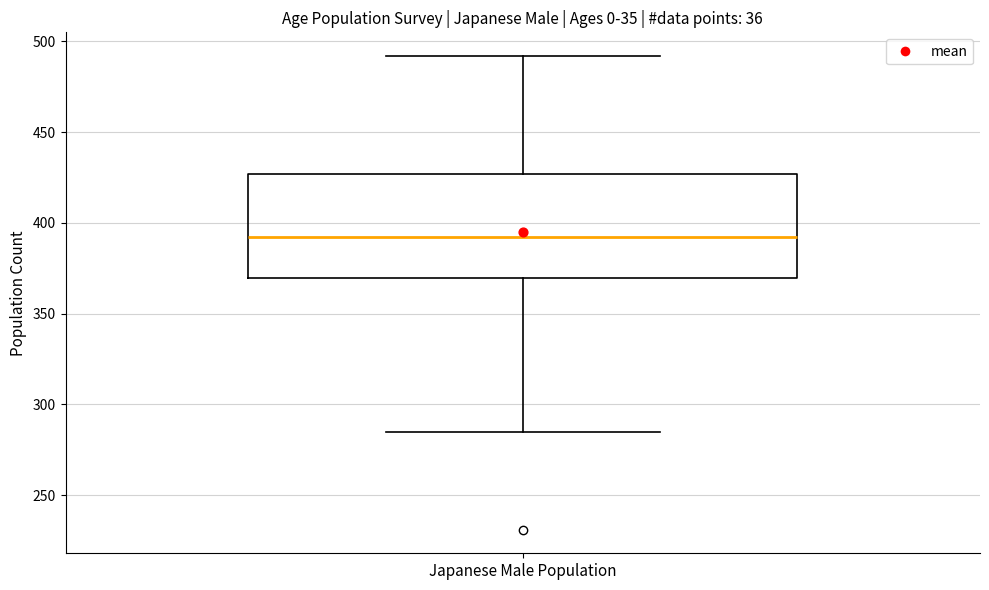

Read this box plot against the y-axis: the position of the median line, the range covered by the box, and the ends of both whiskers. The values are not printed on the chart, so give them approximately, as read against the axis.

median 390, box 370 to 425, whiskers 285 to 490